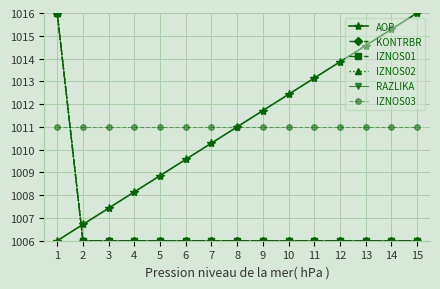

Which series has the largest total across all categories?

AOP